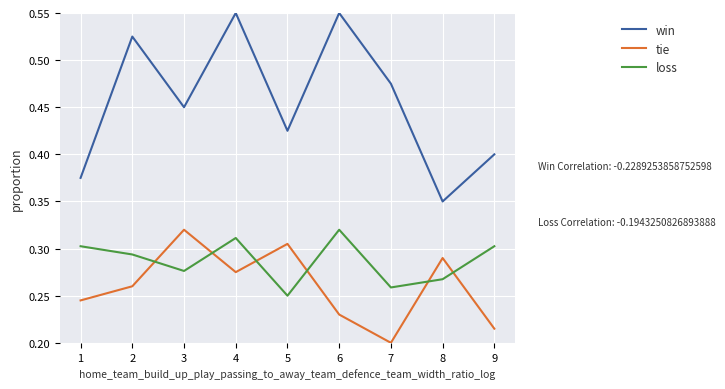

What are all the series names shown in the legend?

win, tie, loss